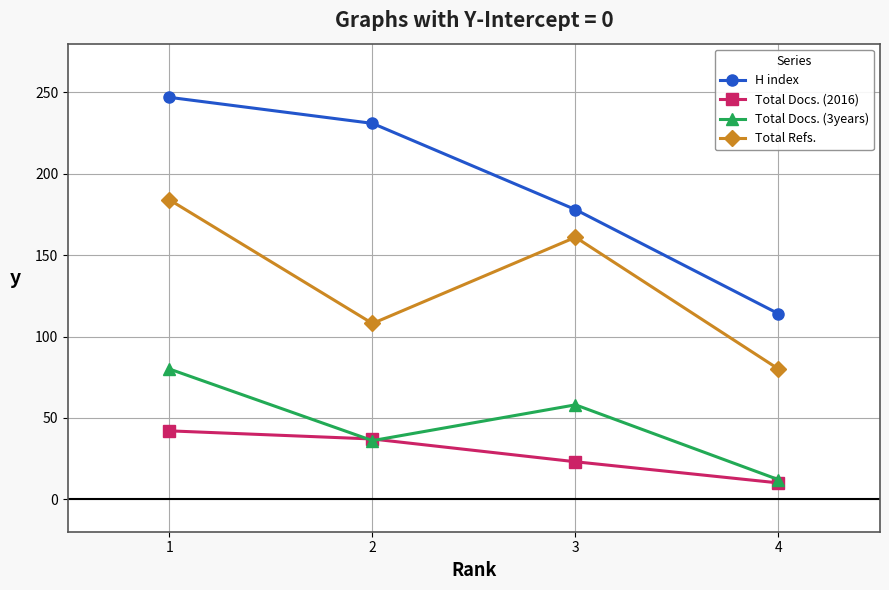

At how many categories does at least one series exceed 71?

4